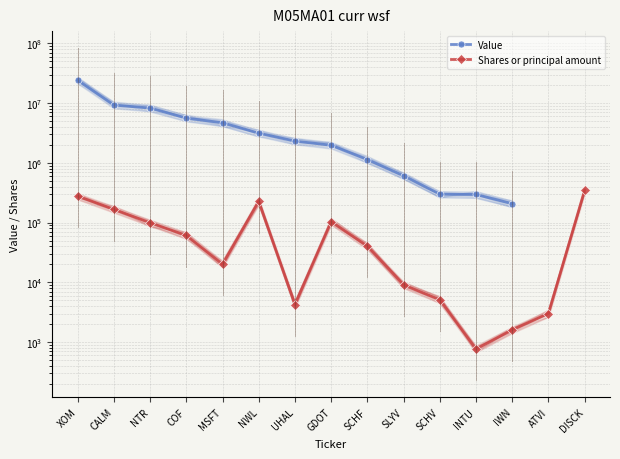

Between XOM and INTU, which is larger?

XOM